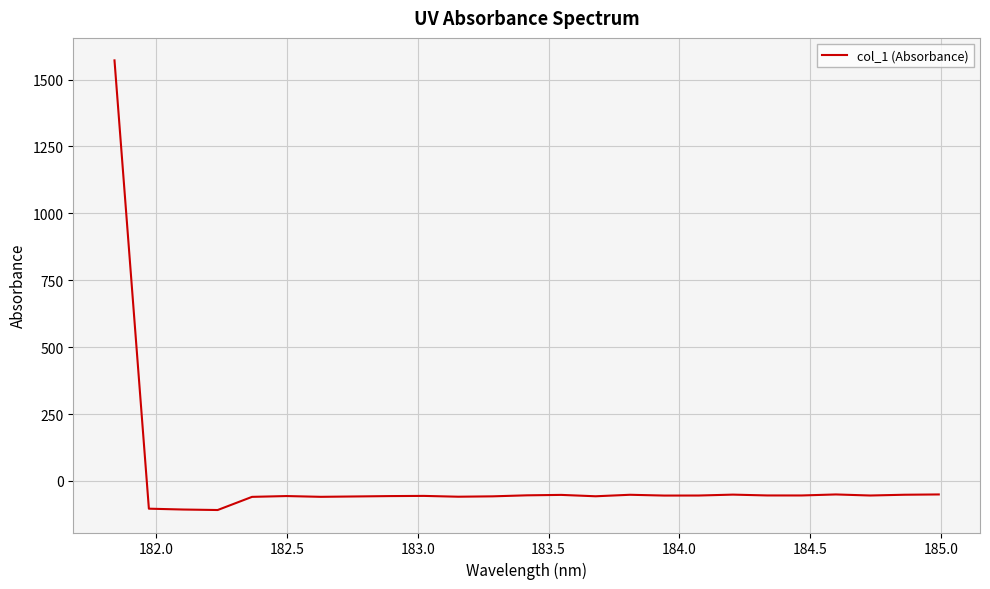

What is the minimum value shown in the chart?

-108.4